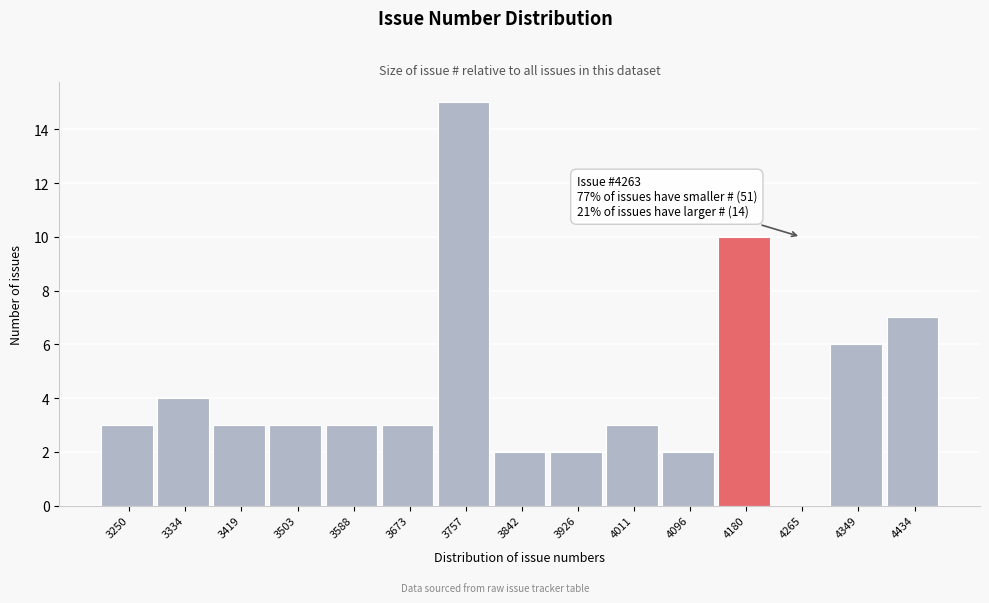

Reading left to right, transcribe all the data shown in this chart.

3250=3	3334=4	3419=3	3503=3	3588=3	3673=3	3757=15	3842=2	3926=2	4011=3	4096=2	4180=10	4265=0	4349=6	4434=7